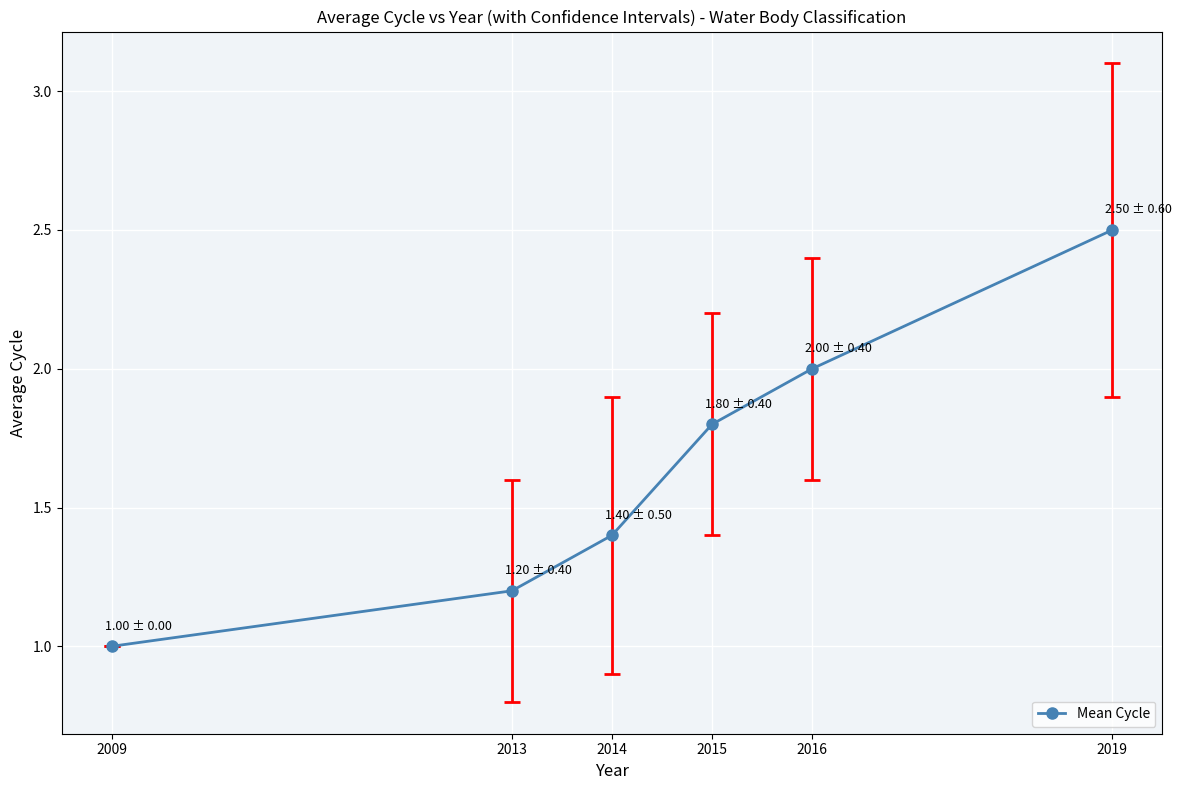

Count the values in the range 1 to 2.

5